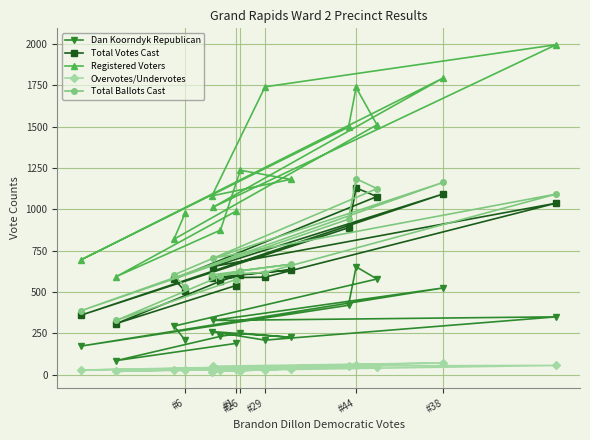

How many distinct data groups are displayed?

5